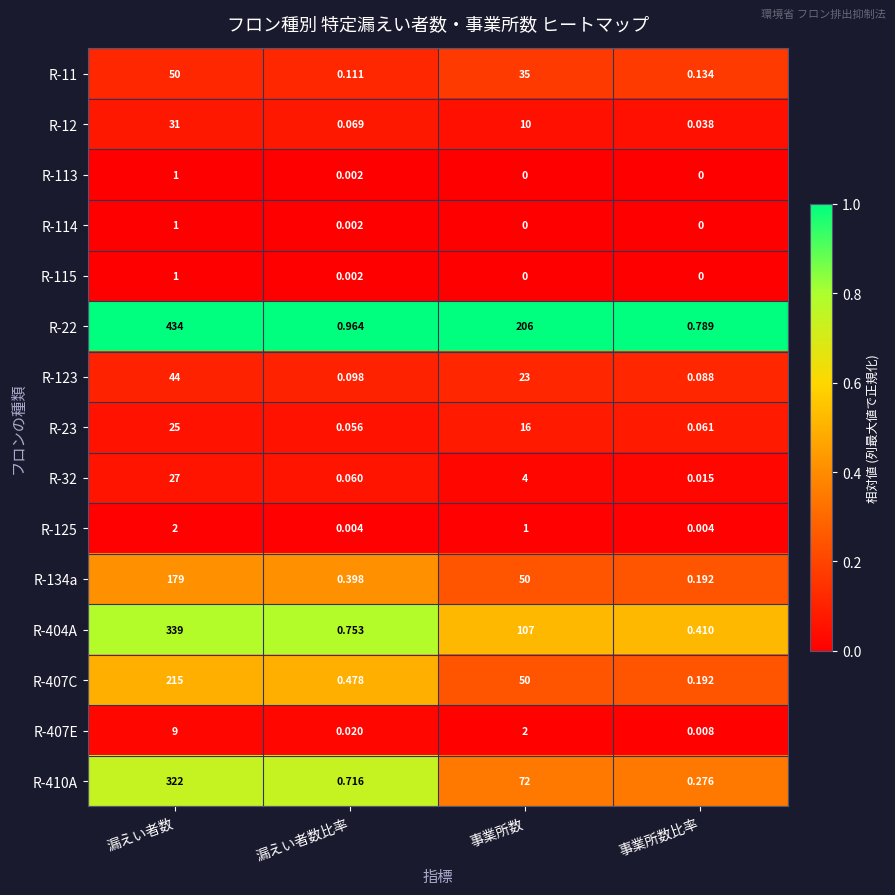

Which series has the largest range (max minus min)?

R-22